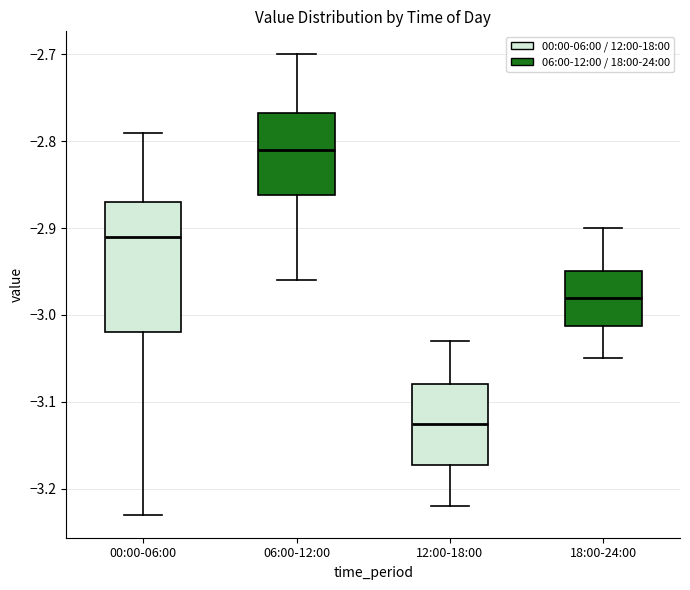

Where is the lower edge of the box for 06:00-12:00 on the y-axis? The values are not printed on the chart, so give them approximately, as read against the axis.

-2.86